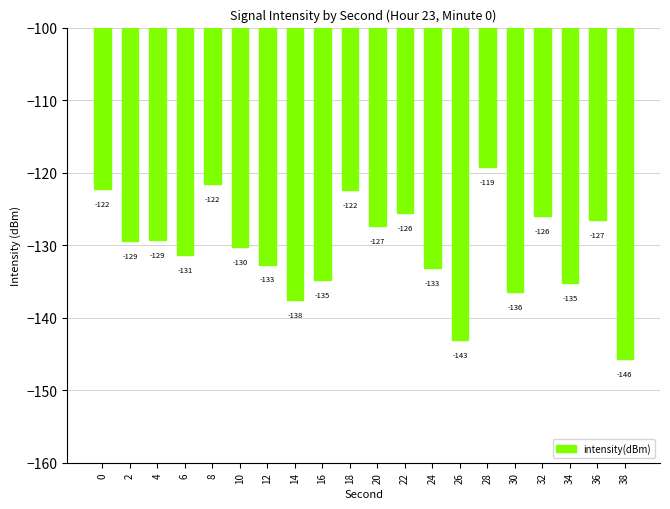

What is the greatest value displayed?

-119.3